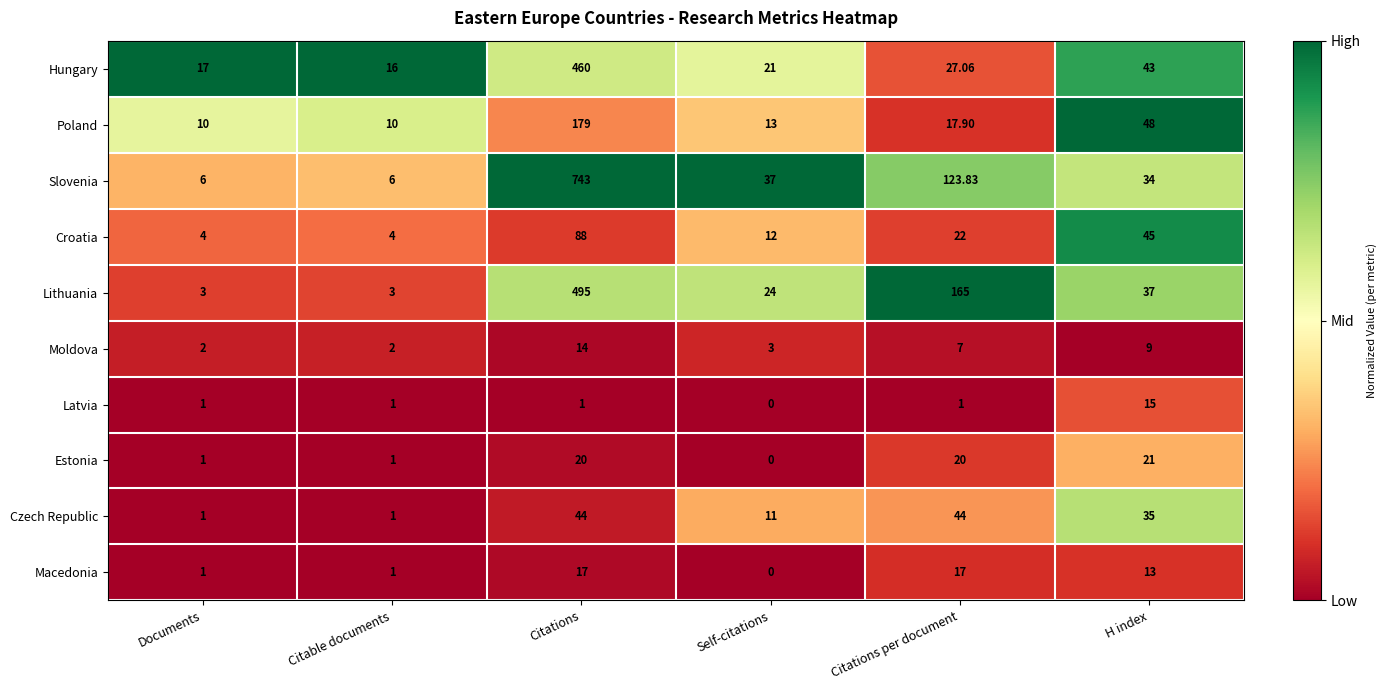

At which label is Hungary closest to 238?

H index